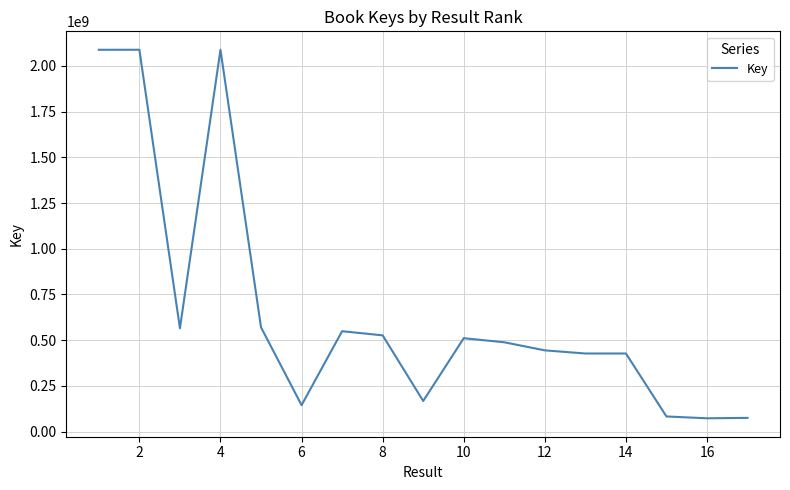

What is the minimum value shown in the chart?

72468009